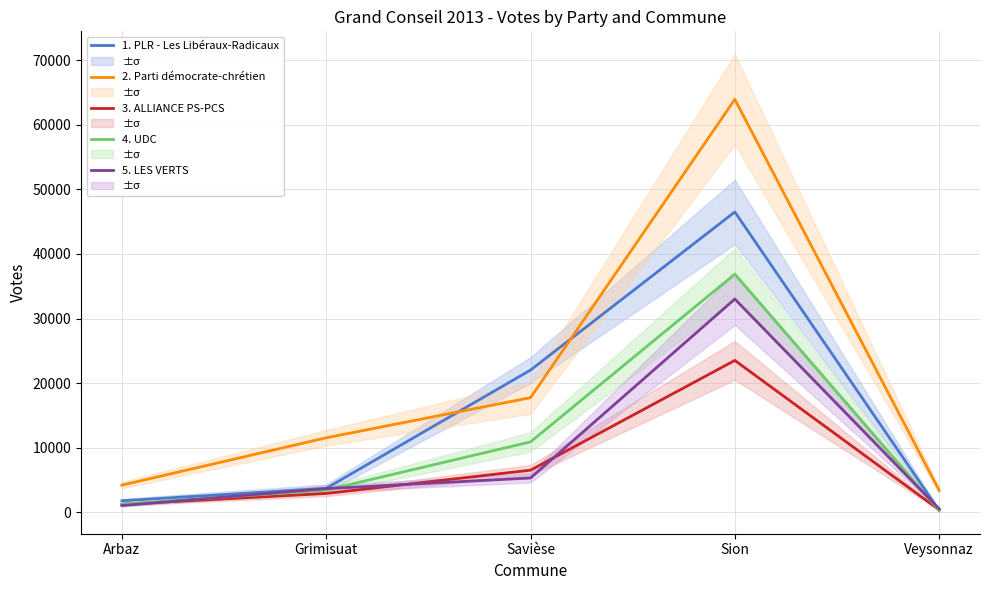

Reading right to left, transcribe all the data shown in this chart.

1. PLR - Les Libéraux-Radicaux: 279	46510	22016	3701	1770
2. Parti démocrate-chrétien: 3388	63953	17744	11527	4197
3. ALLIANCE PS-PCS: 365	23514	6508	2900	1227
4. UDC: 245	36877	10889	3432	1235
5. LES VERTS: 527	33023	5301	3655	1030